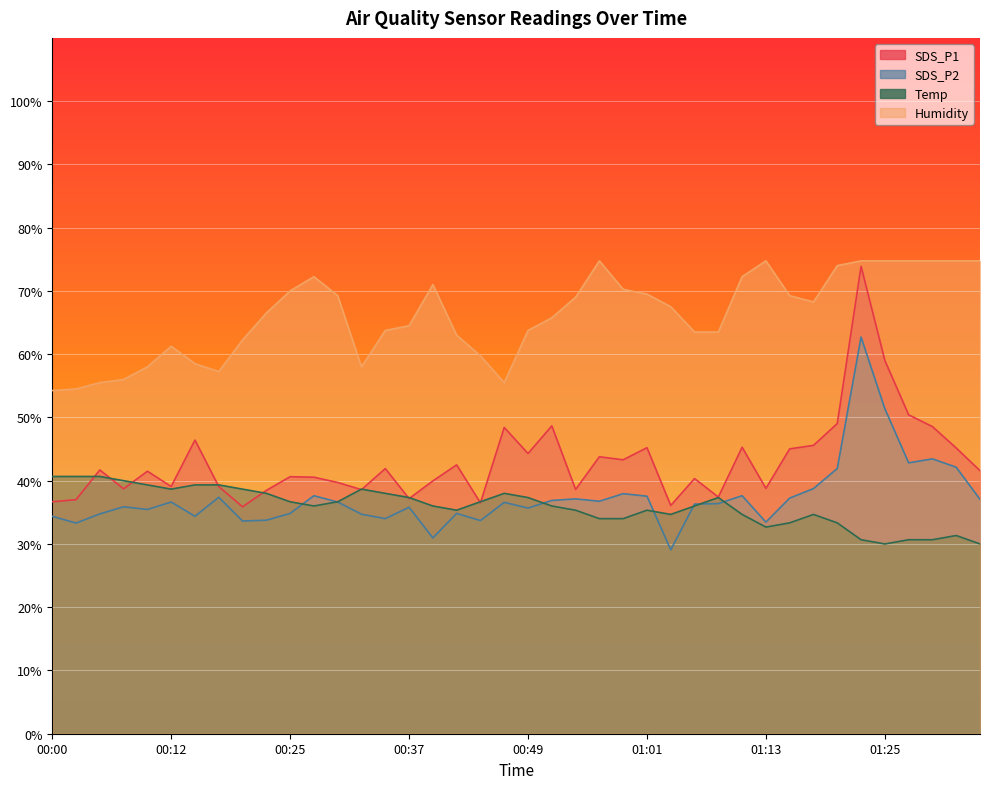

How many lines are shown in the chart?

4